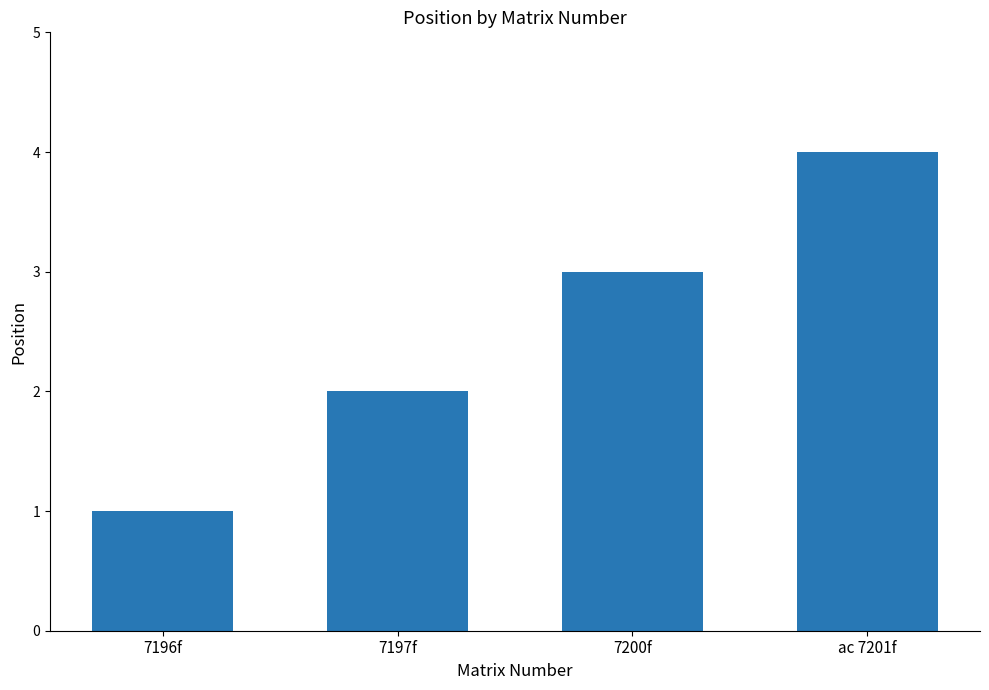

What is the change in value from 7197f to ac 7201f?

+2